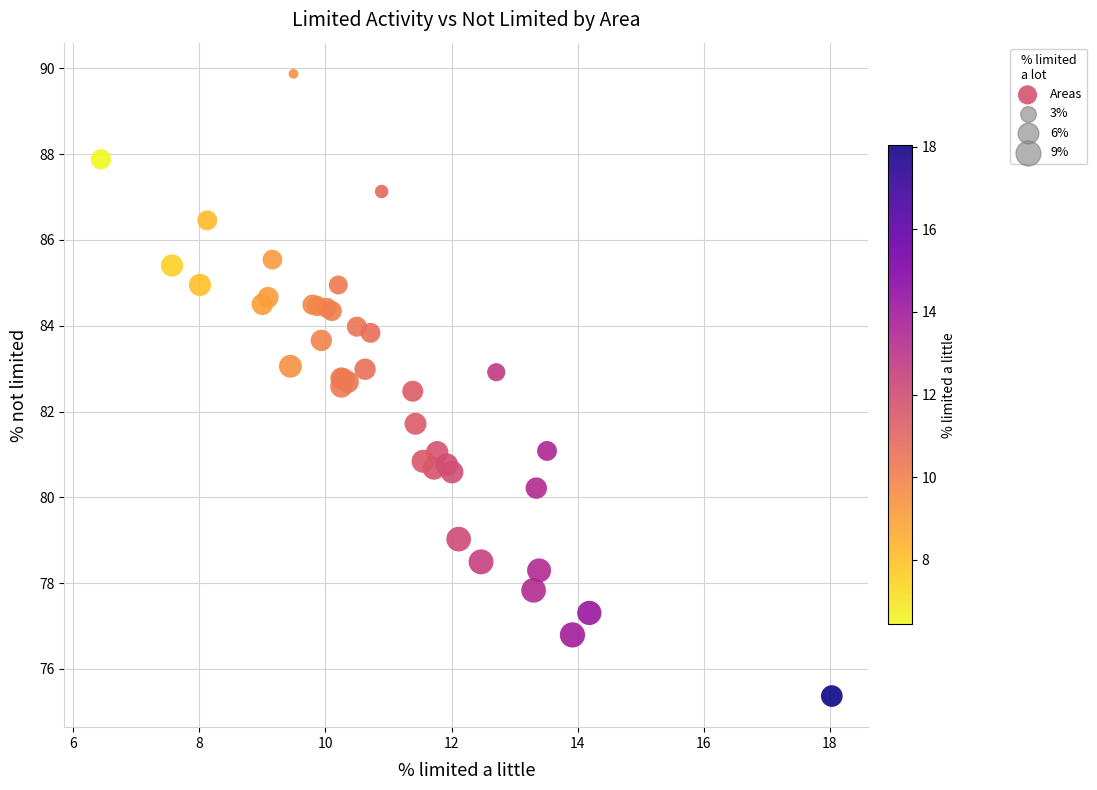

What Y value in the scatter plot is closest to 82?

81.7